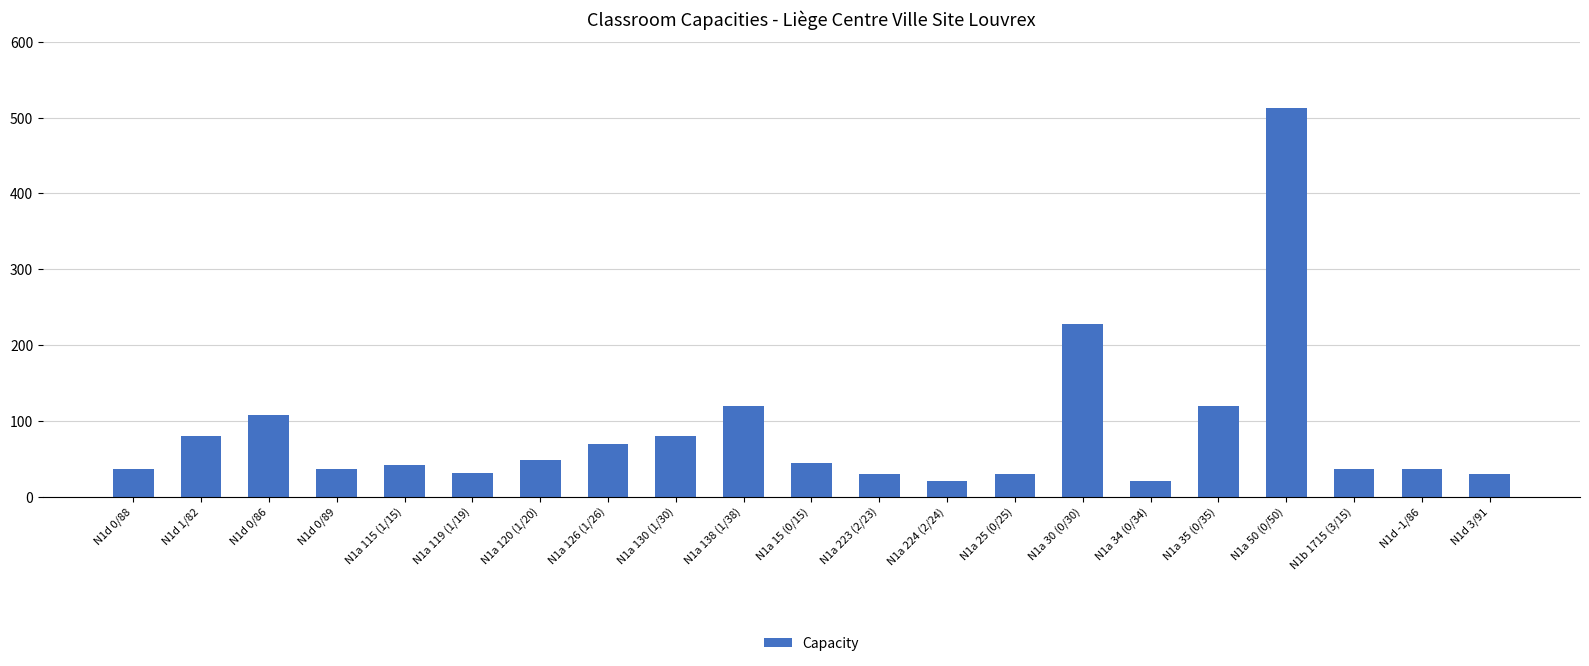

What is the difference between the maximum and minimum values?

493